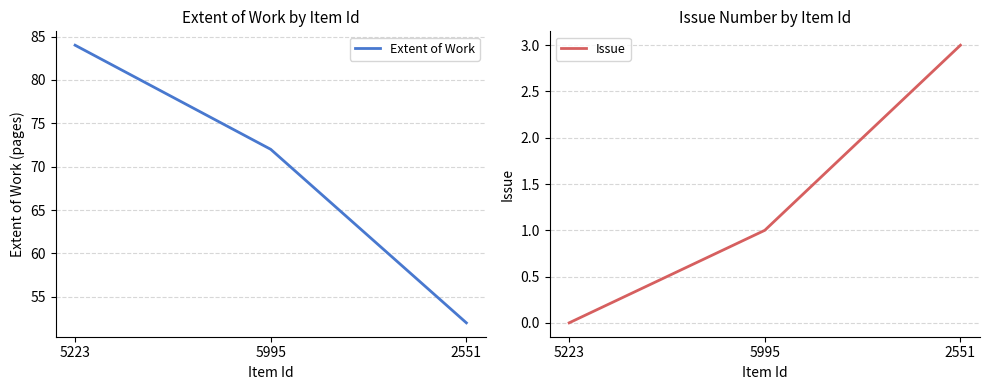

What is the maximum value shown in the chart?

84